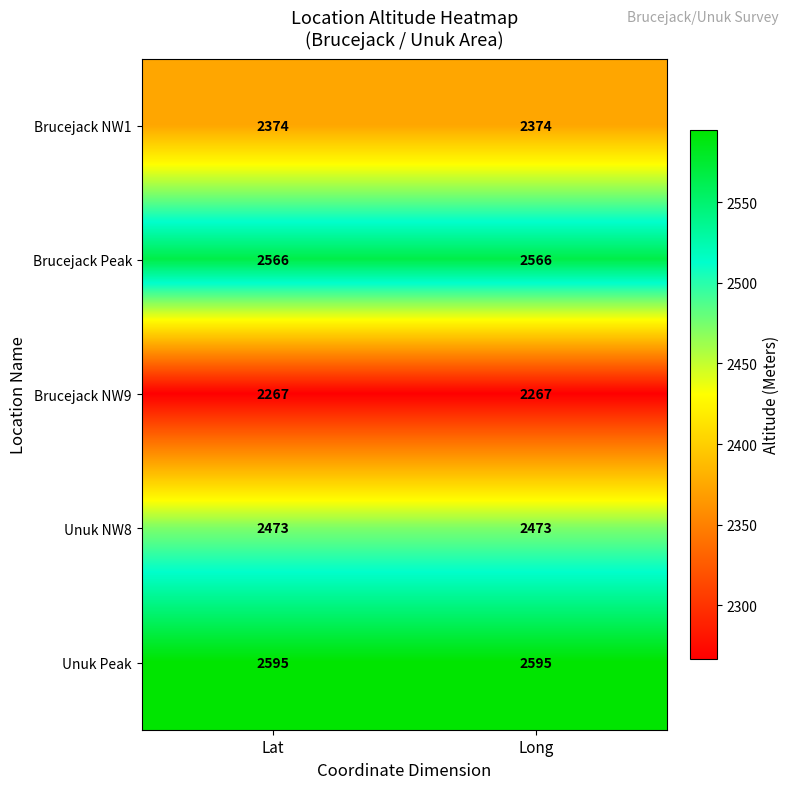

What is the maximum value shown in the chart?

2595